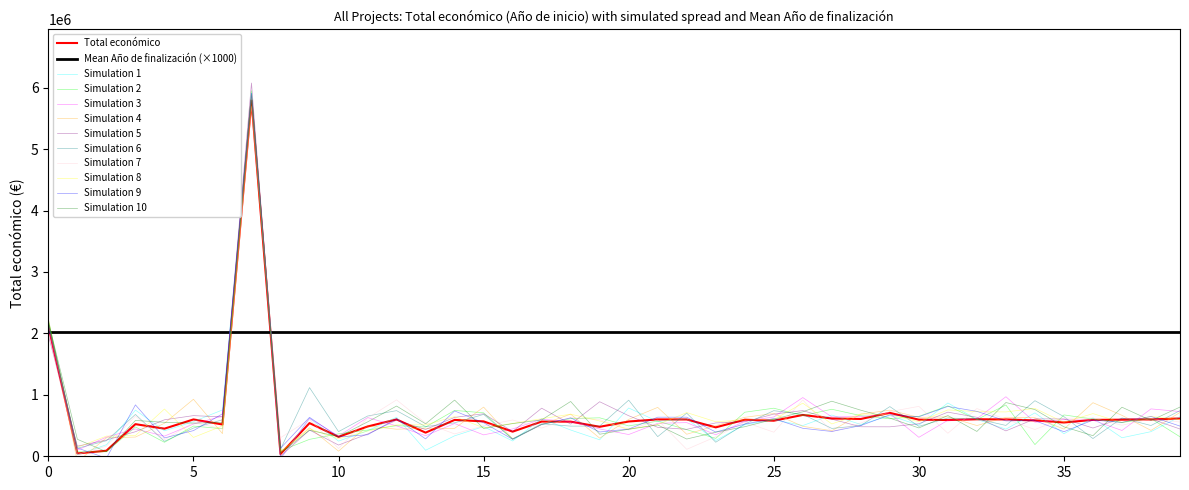

What is the highest value of the Simulation 8 series?

5880468.6